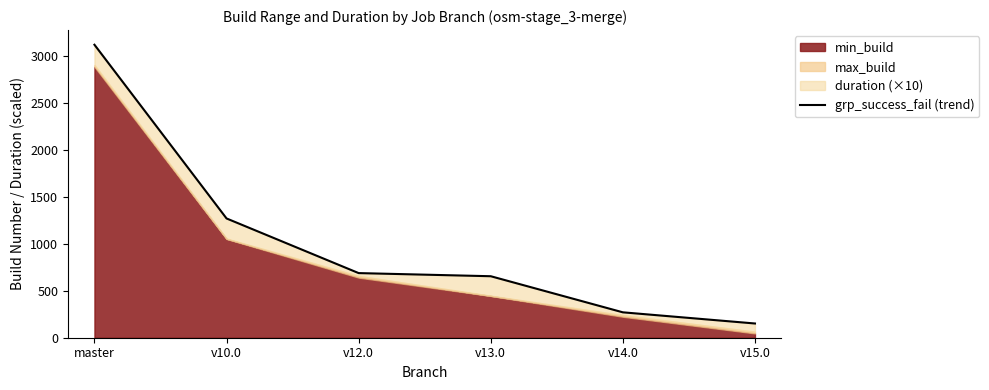

Count the number of categories in the chart.

6